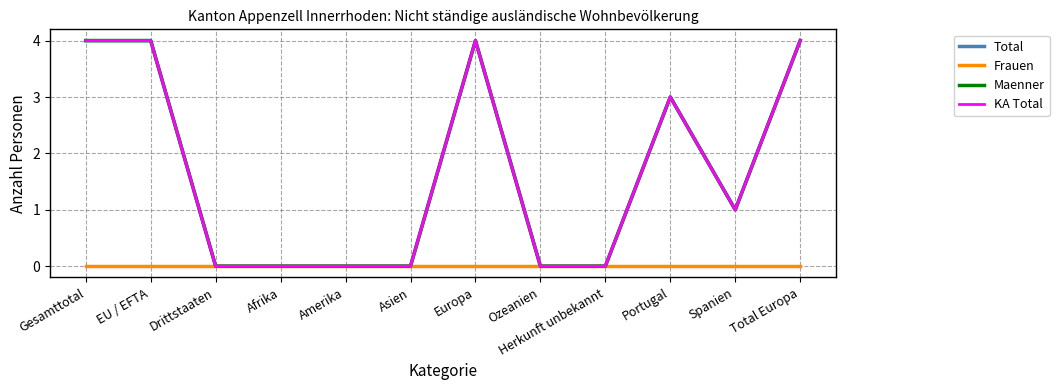

What is the sum of the KA Total values at Spanien and Drittstaaten?

1